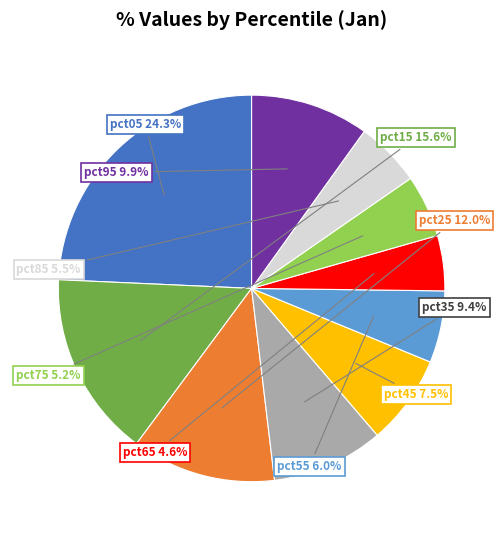

Is there any slice that represents more than half of the pie?

No